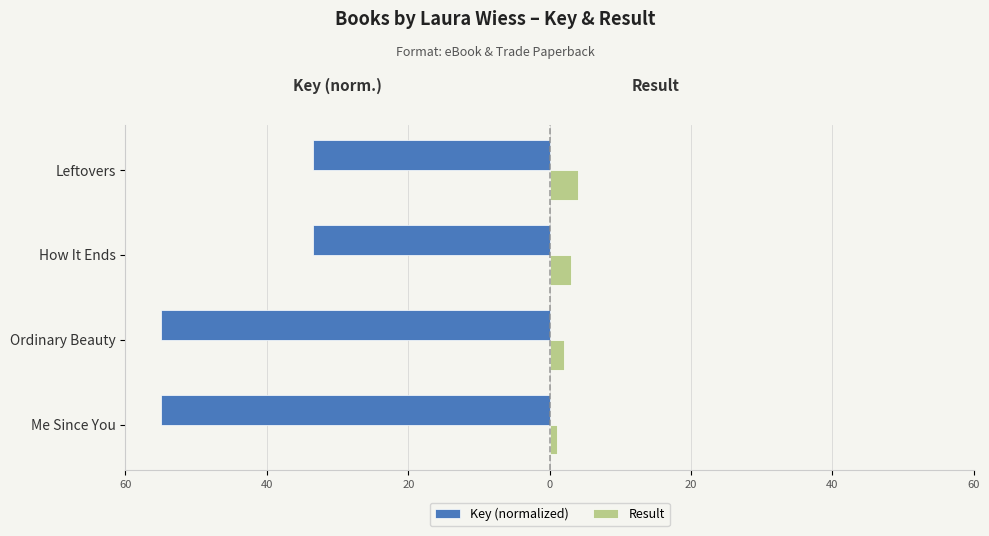

What are all the series names shown in the legend?

Key (normalized), Result